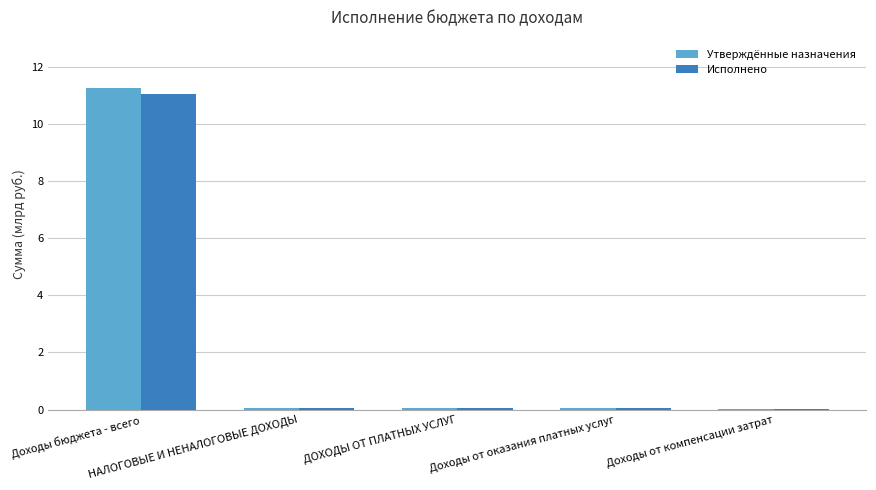

What is the sum of all Исполнено values?

11.3